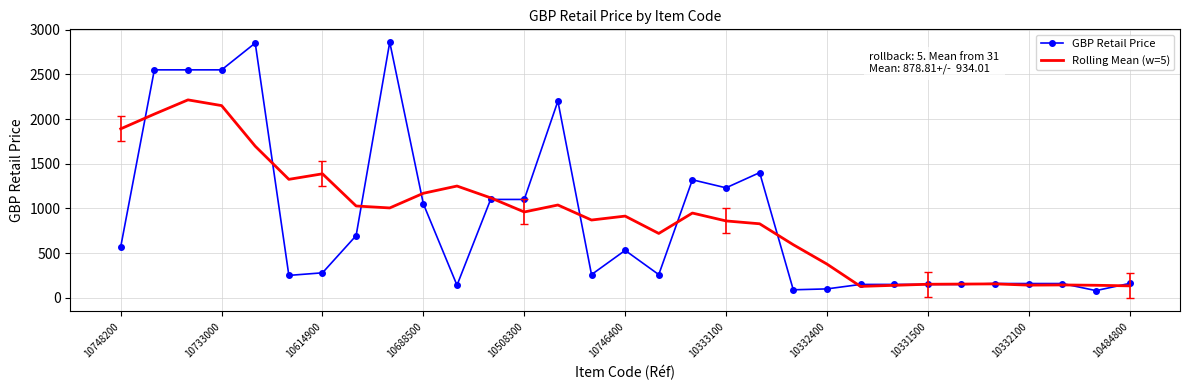

How many distinct data groups are displayed?

2